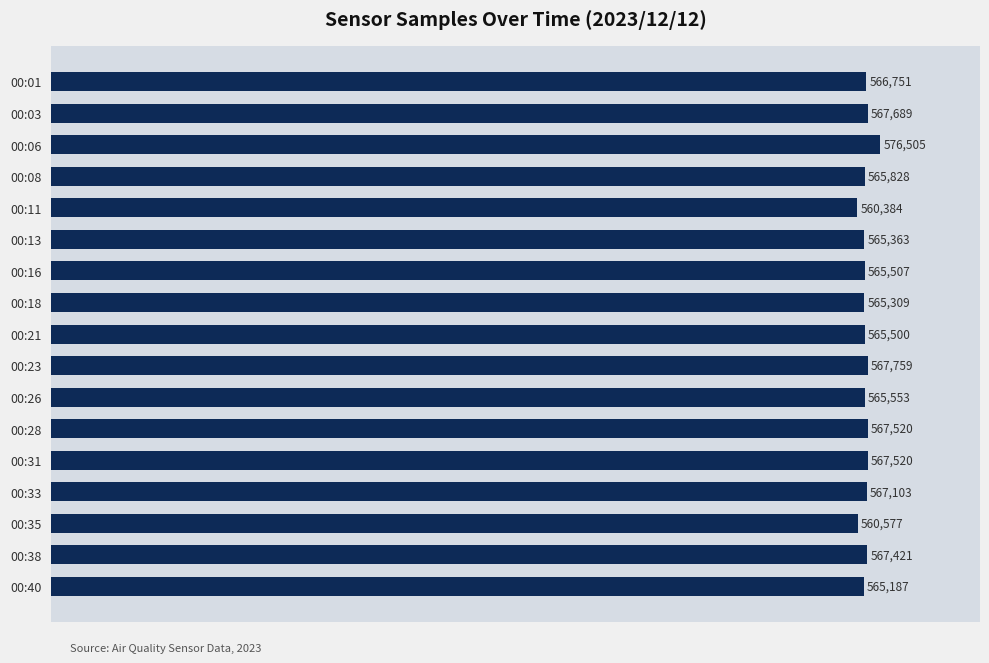

What is the maximum value shown in the chart?

576505